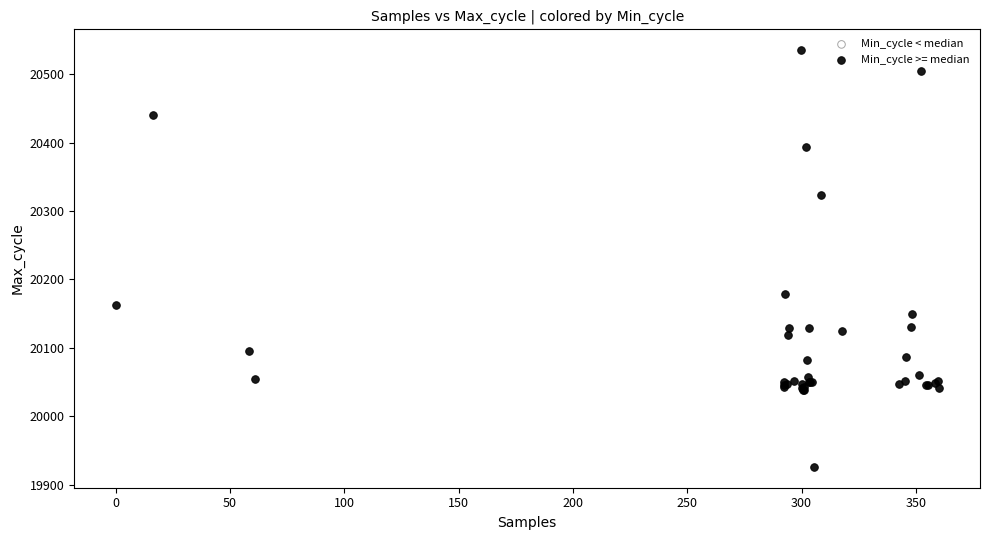

What Y value in the scatter plot is closest to 20230?

20179